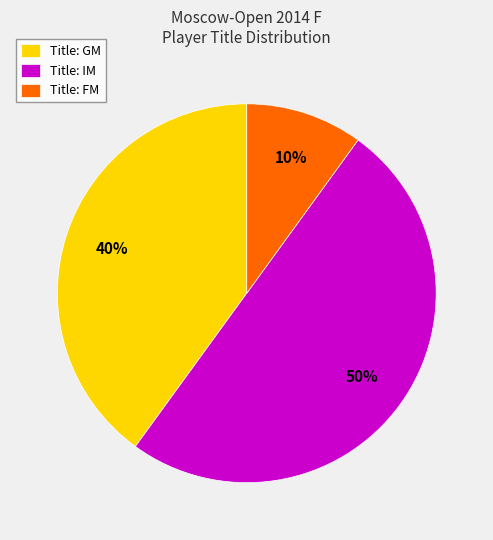

The Title: FM slice represents 25% of the pie. True or false?

False